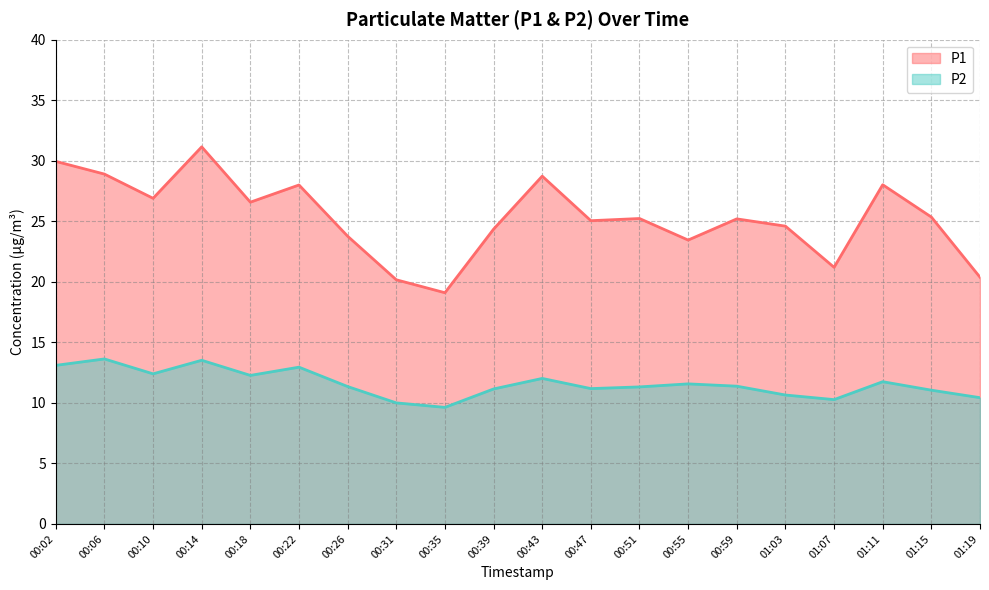

Where is the first local minimum for P2?

00:10